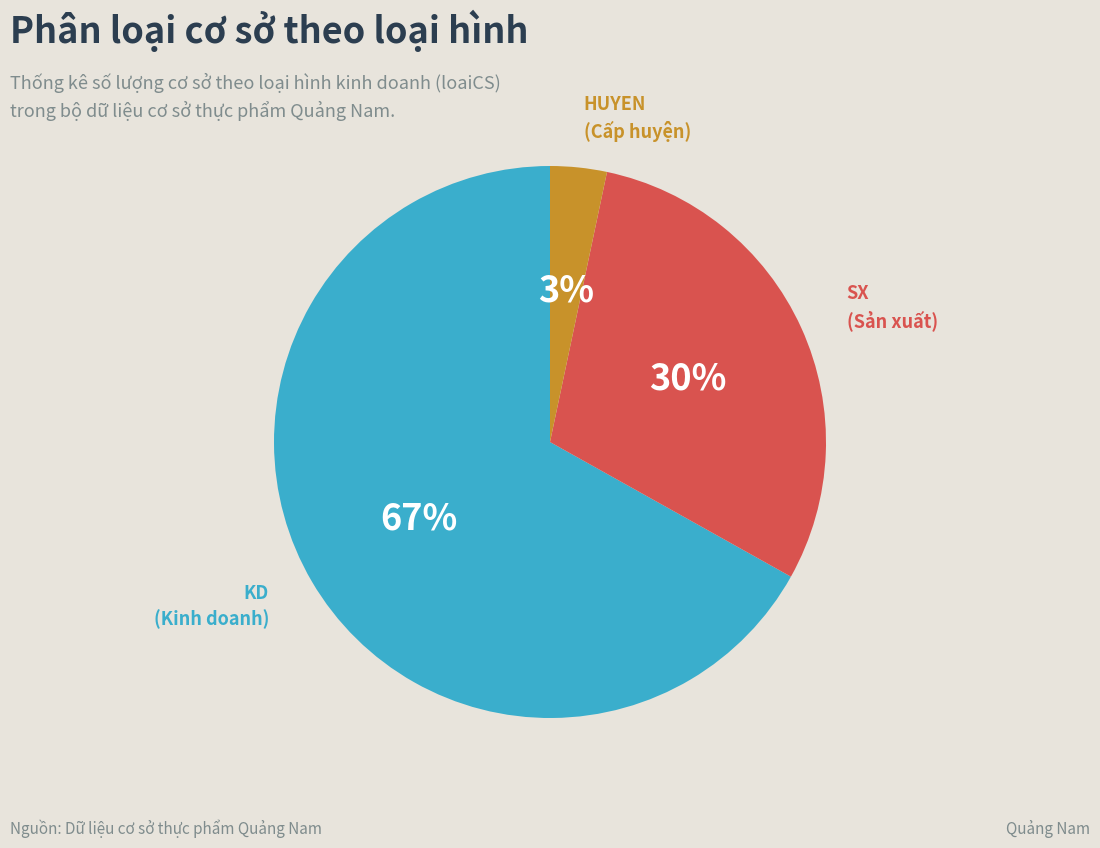

Is there a majority slice in this chart?

Yes